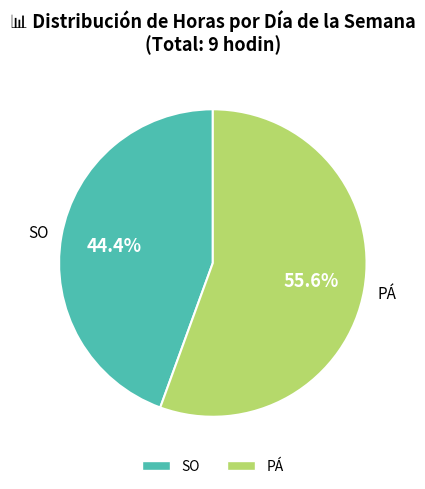

To the nearest percent, what portion does PÁ represent?

56%